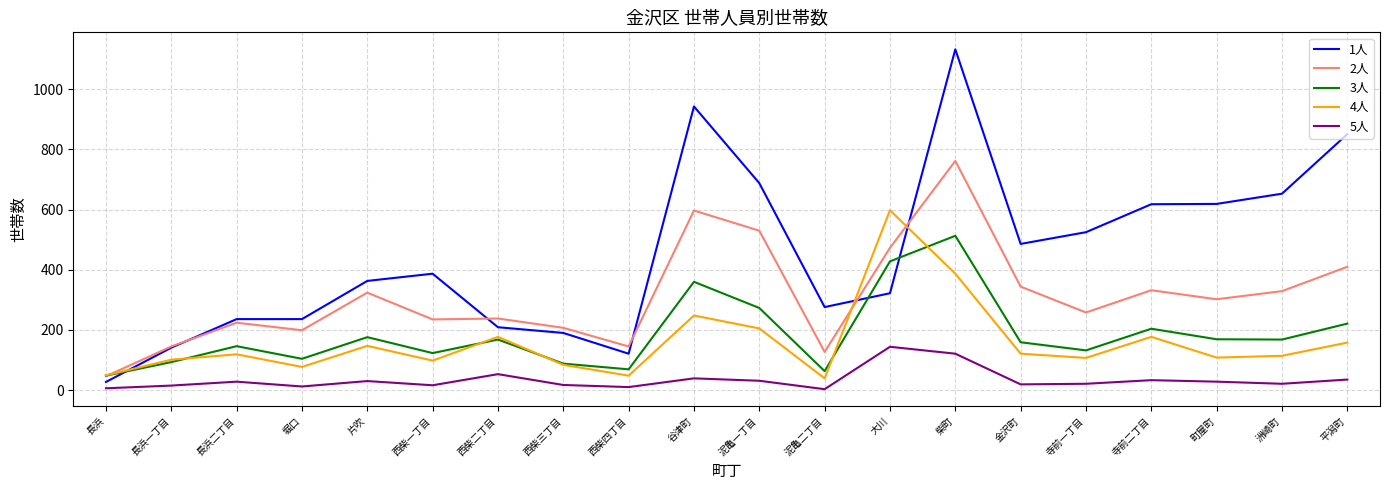

At how many categories does at least one series exceed 603?

7